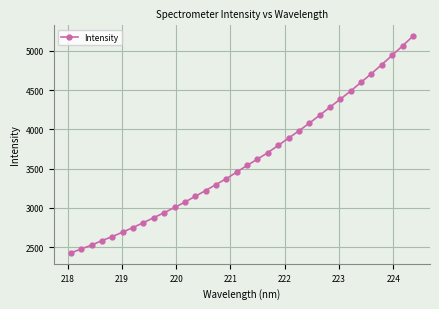

What is the maximum value shown in the chart?

5188.0